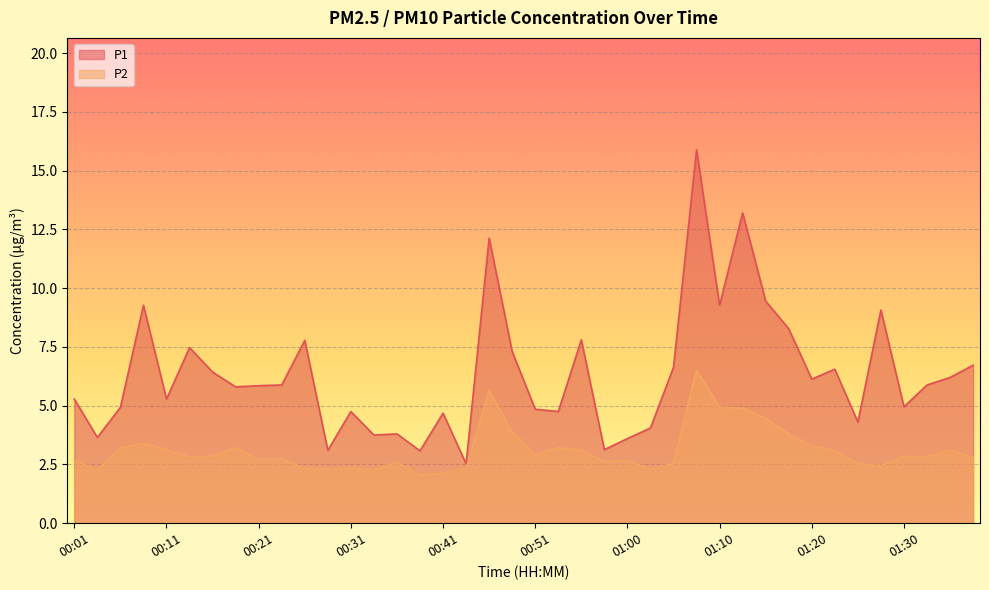

True or false: P2 has more than 0 points higher than both neighbors.

True